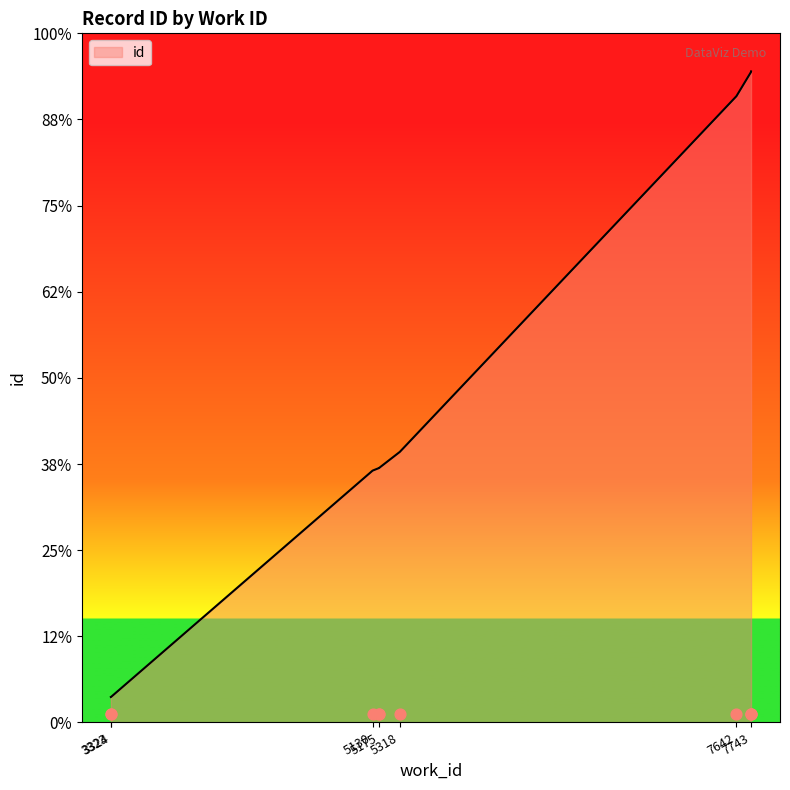

Which has a higher value, 3324 or 5175?

5175